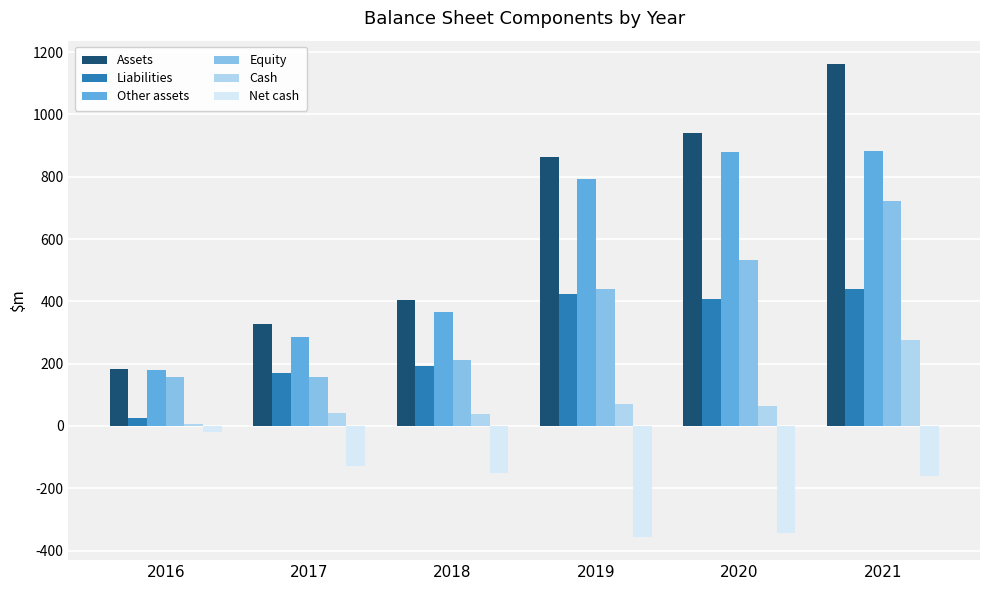

Read the Cash value at 2019.

69